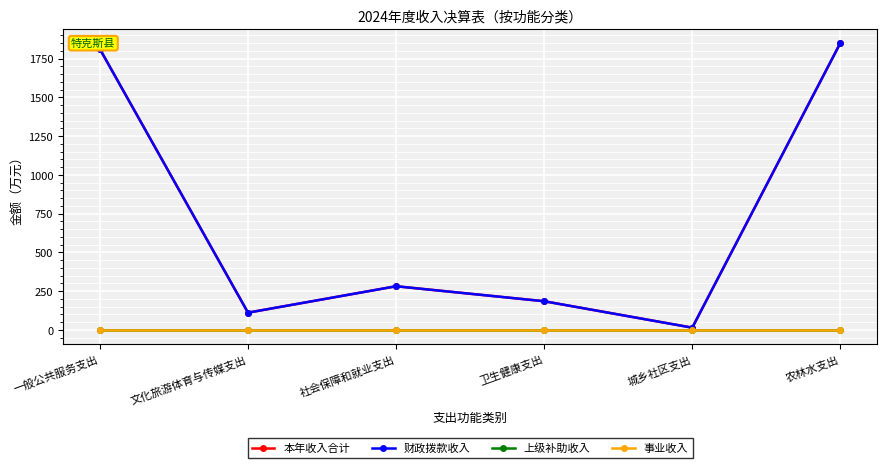

Where is 本年收入合计 nearest to the value 932?

社会保障和就业支出